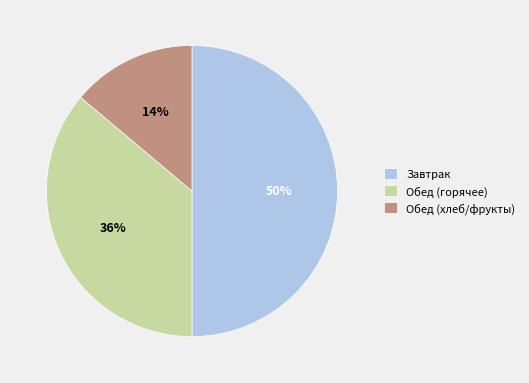

Rank the categories by value from highest to lowest.

Завтрак, Обед (горячее), Обед (хлеб/фрукты)